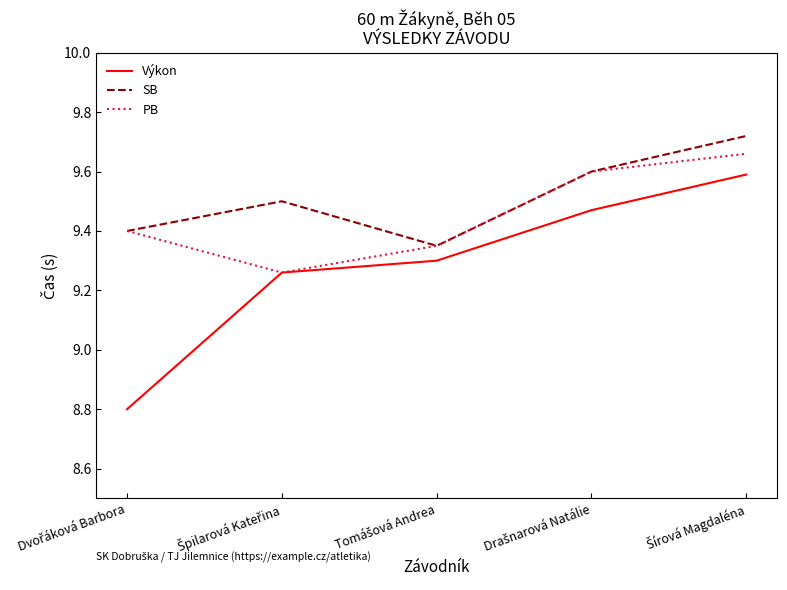

True or false: Výkon and SB intersect in this chart.

False